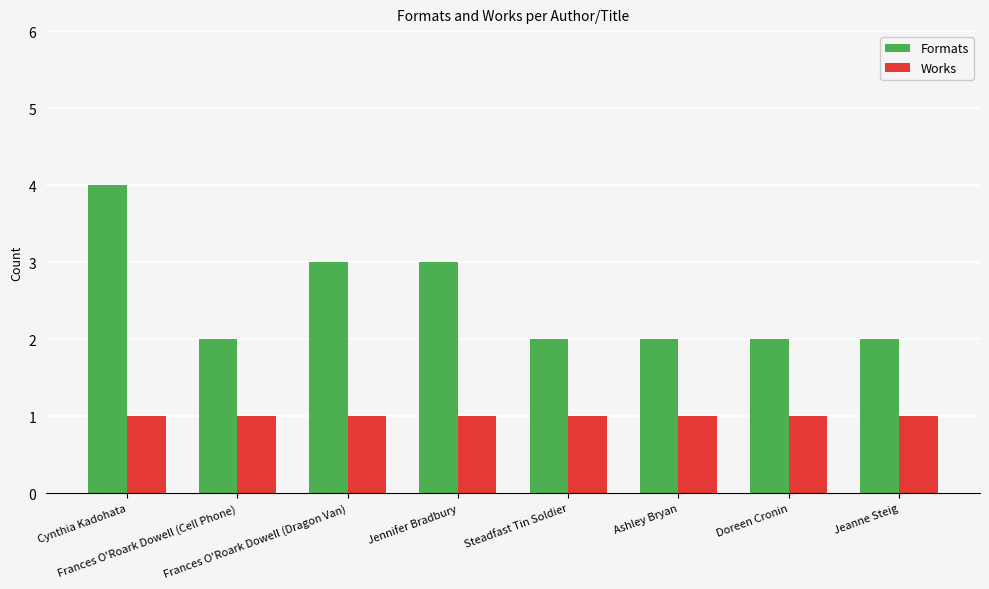

What is the sum of all Works values?

8